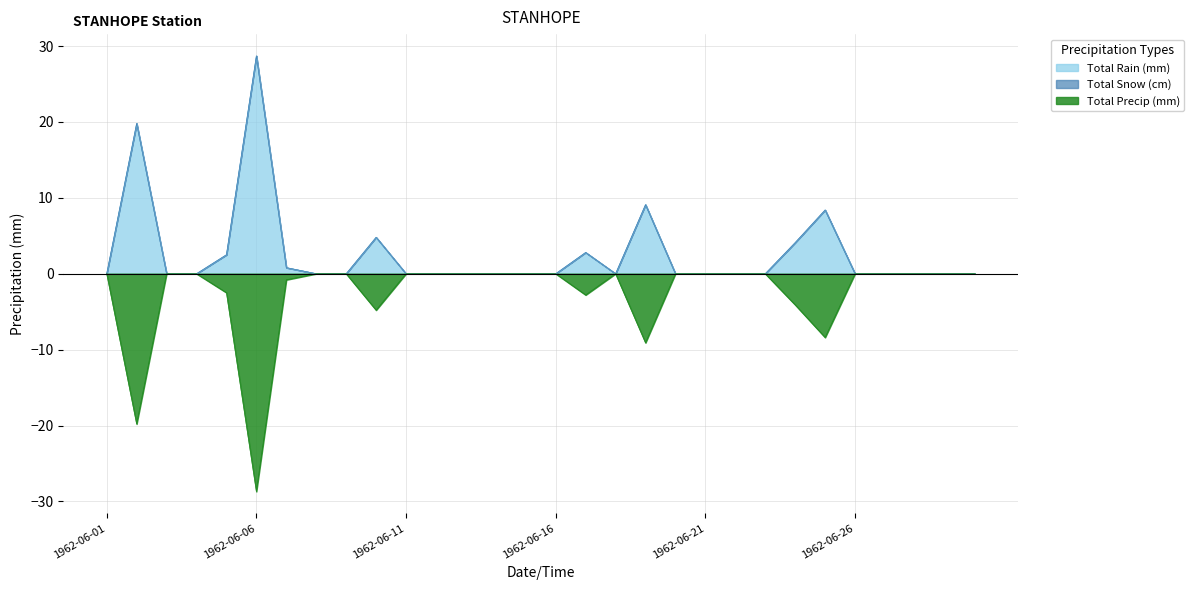

At 1962-06-22, list the series in order from largest to smallest.

Total Rain (mm), Total Precip (mm)